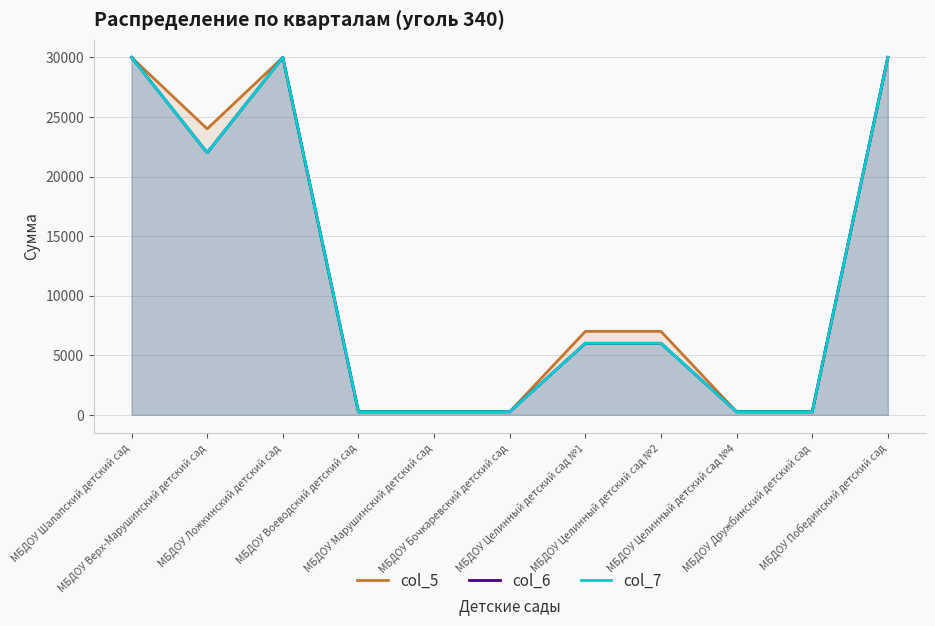

Which category has the highest value in the col_6 series?

МБДОУ Шалапский детский сад